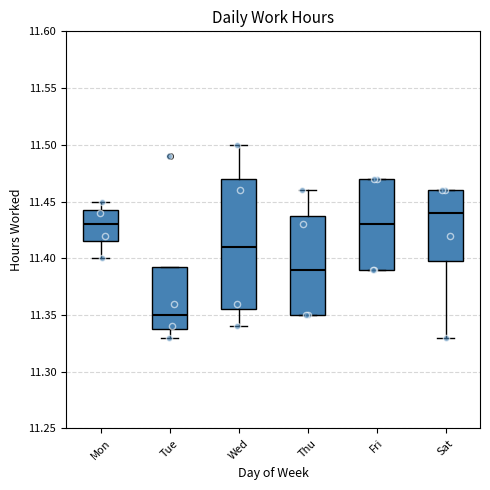

Reading left to right, transcribe this box plot: for each box, give where its median line is, the range the box spans, and where its two whiskers end, as read against the y-axis. The values are not printed on the chart, so give them approximately, as read against the axis.

Mon: median 11.430, box 11.415 to 11.445, whiskers 11.400 to 11.450
Tue: median 11.350, box 11.340 to 11.395, whiskers 11.330 to 11.395
Wed: median 11.410, box 11.355 to 11.470, whiskers 11.340 to 11.500
Thu: median 11.390, box 11.350 to 11.440, whiskers 11.350 to 11.460
Fri: median 11.430, box 11.390 to 11.470, whiskers 11.390 to 11.470
Sat: median 11.440, box 11.400 to 11.460, whiskers 11.330 to 11.460